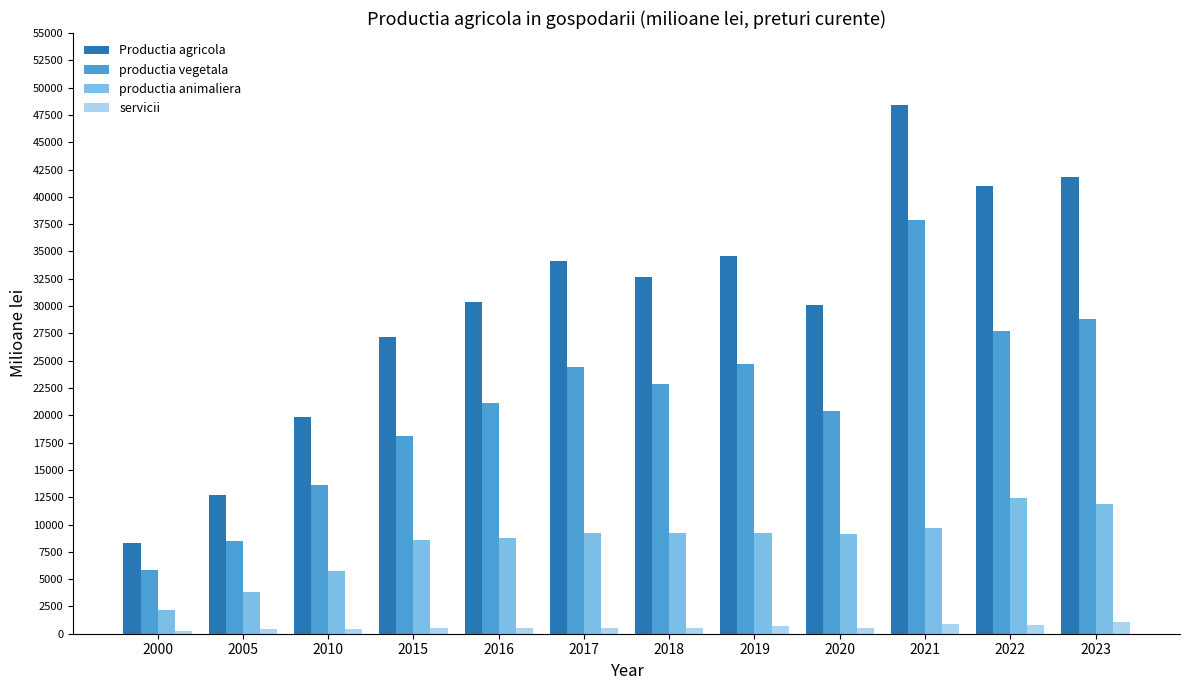

List the series in order of their peak value, lowest first.

servicii, productia animaliera, productia vegetala, Productia agricola